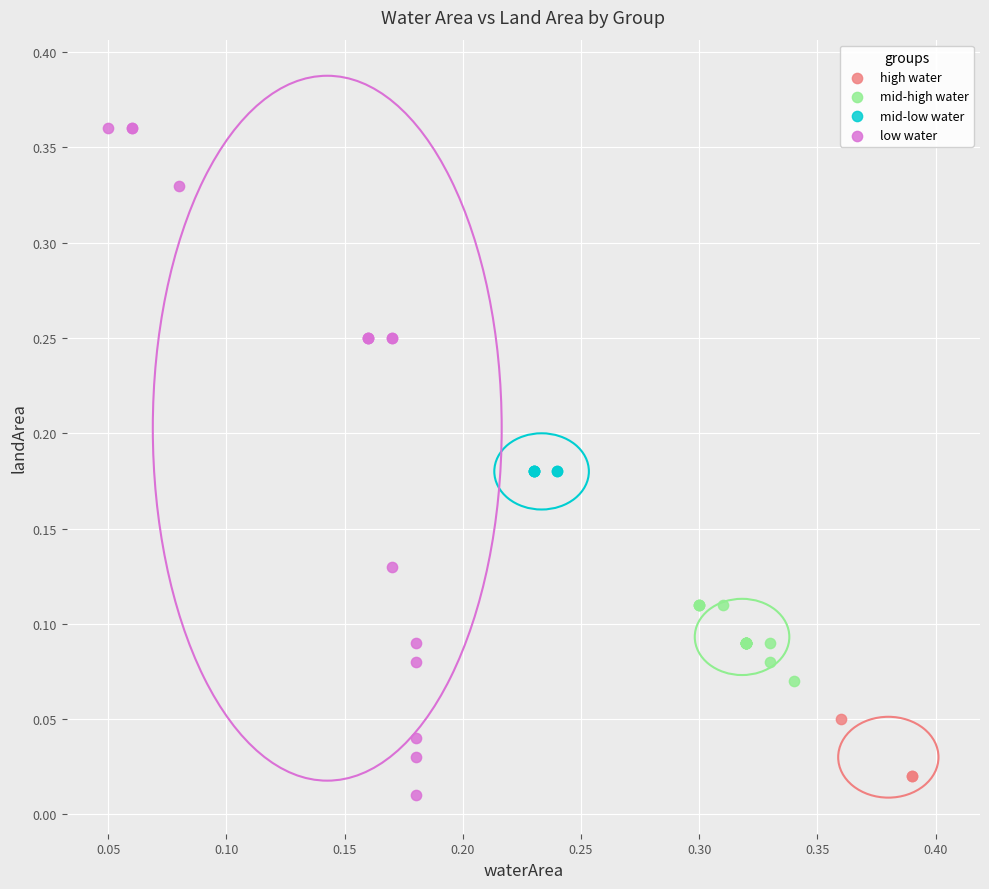

What are all the series names shown in the legend?

high water, mid-high water, mid-low water, low water